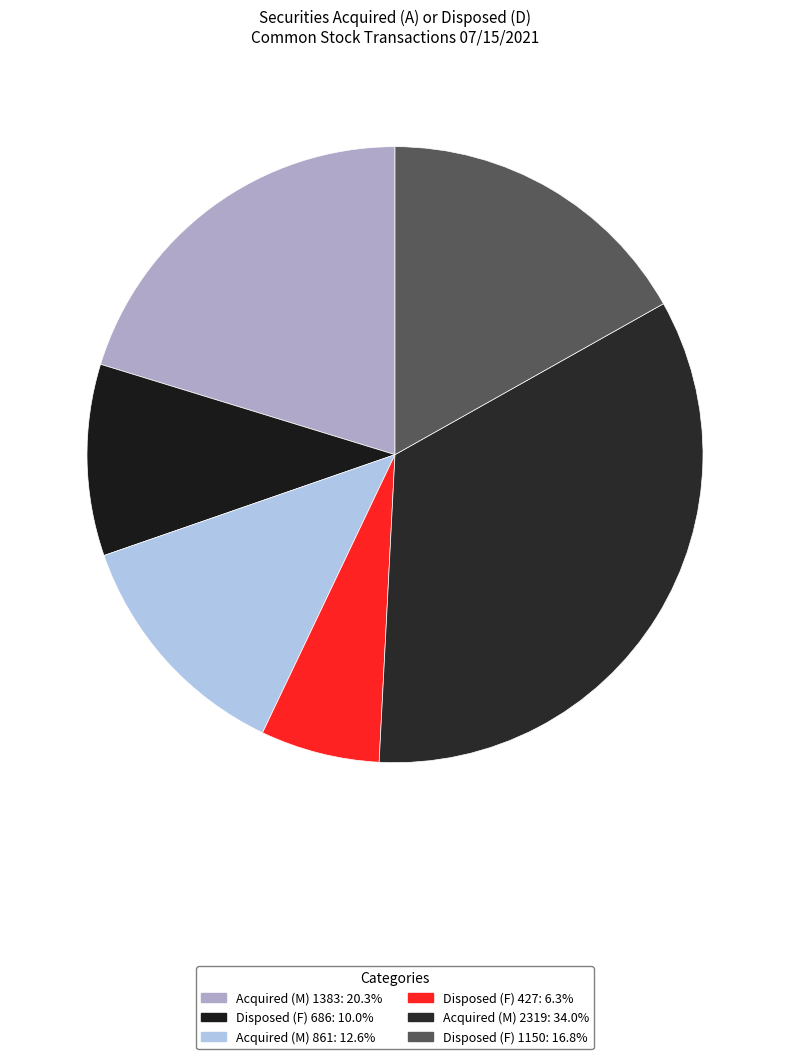

True or false: Acquired (M) 2319 accounts for 34% of the total.

True